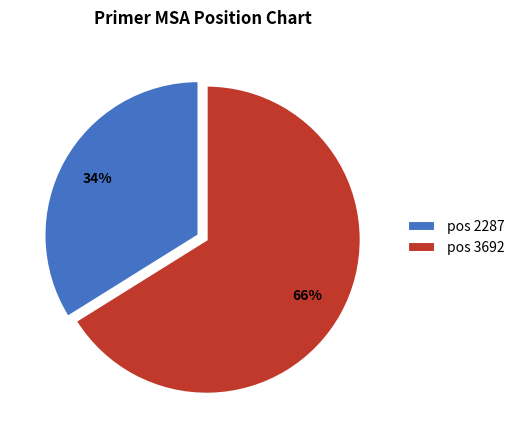

What is the largest slice in the pie chart?

pos 3692